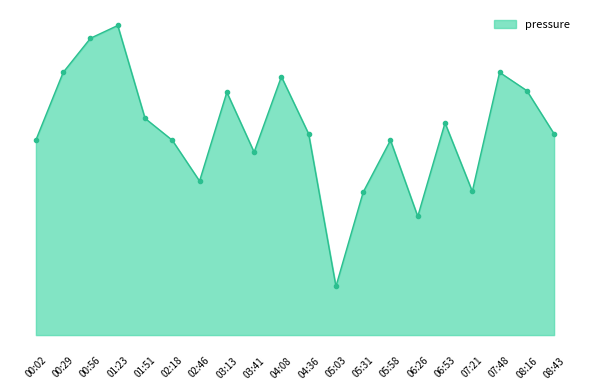

What is the difference between the maximum and second lowest values?

19.6